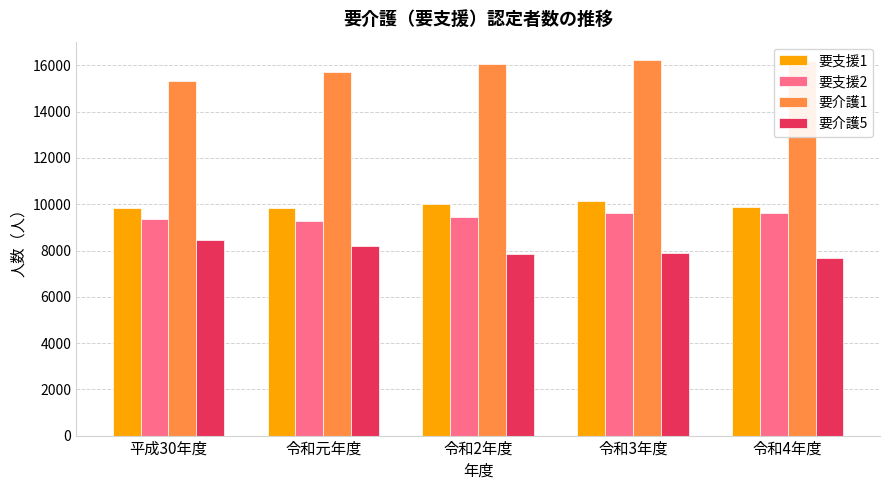

Which series has the largest total across all categories?

要介護1